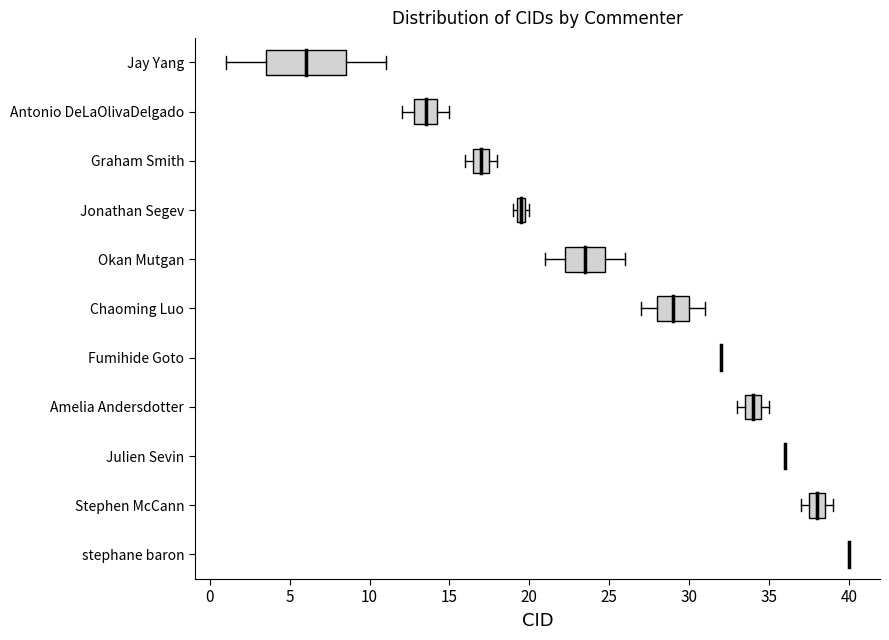

Which box is the widest, from its left edge to its right edge?

Jay Yang